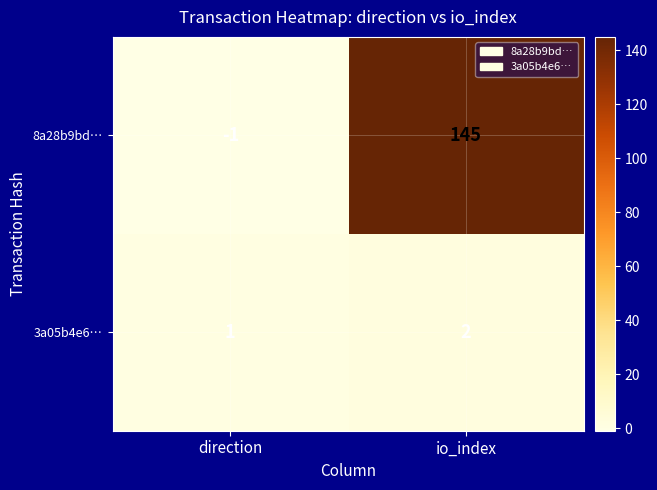

The 8a28b9bd… series shows 0 at direction. True or false?

False